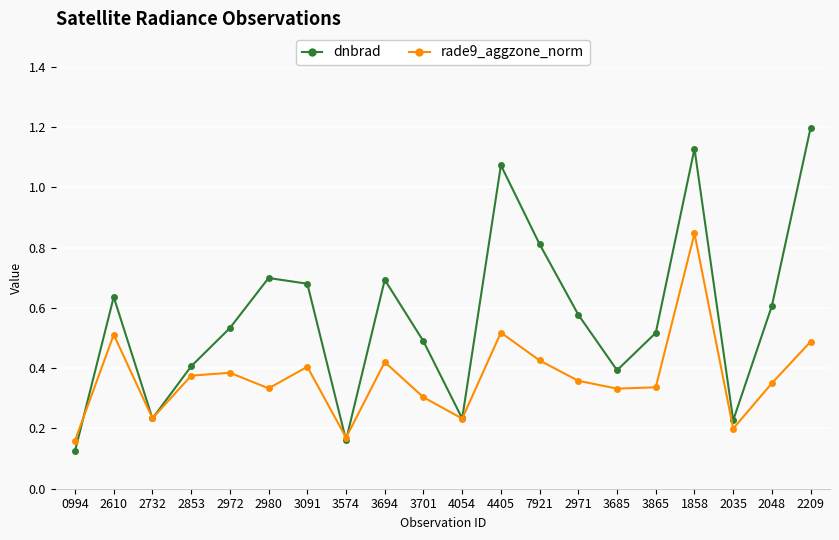

Which series has the widest spread of values?

dnbrad